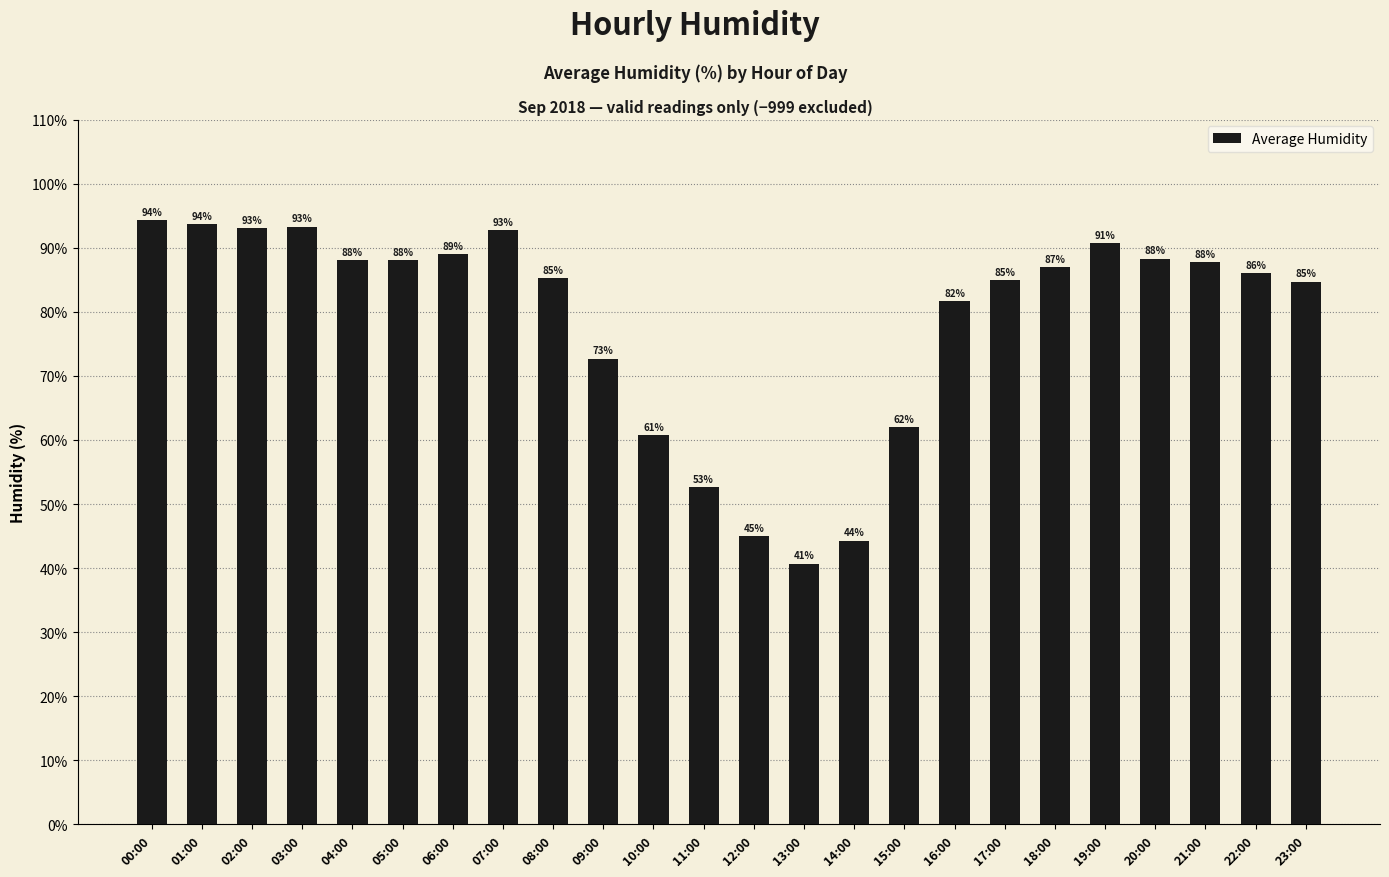

Read the value at 05:00.

88.0